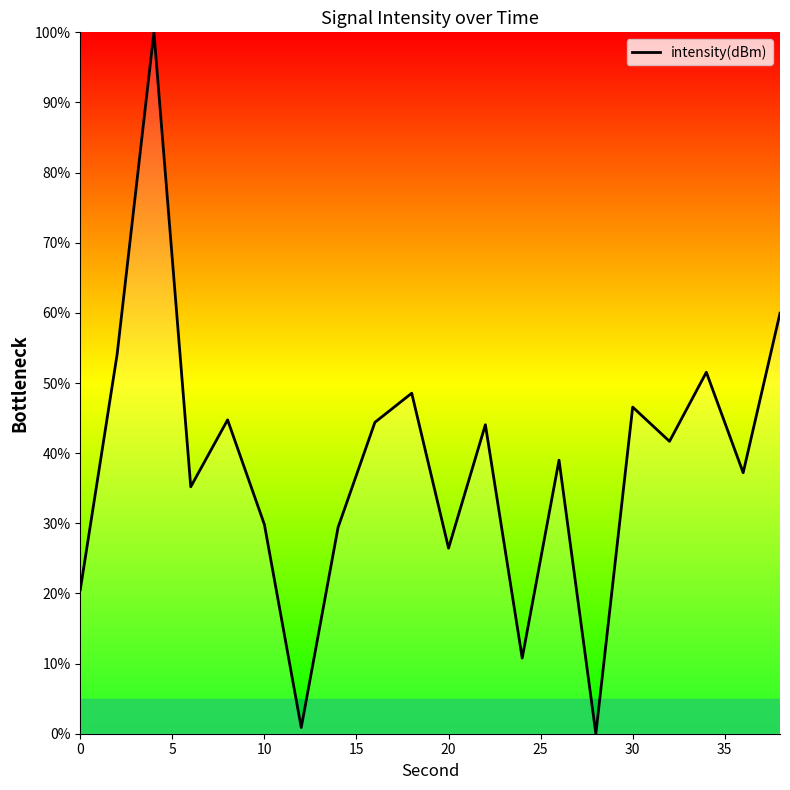

What is the difference between the maximum and minimum values?

100.0